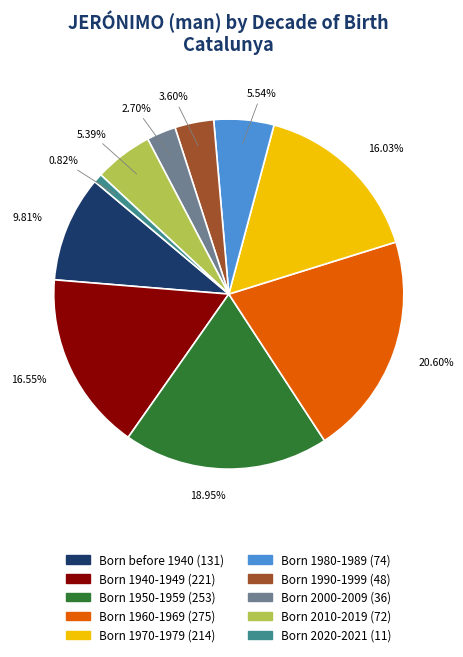

Is it true that Born 1980-1989 is 6% of the pie?

True